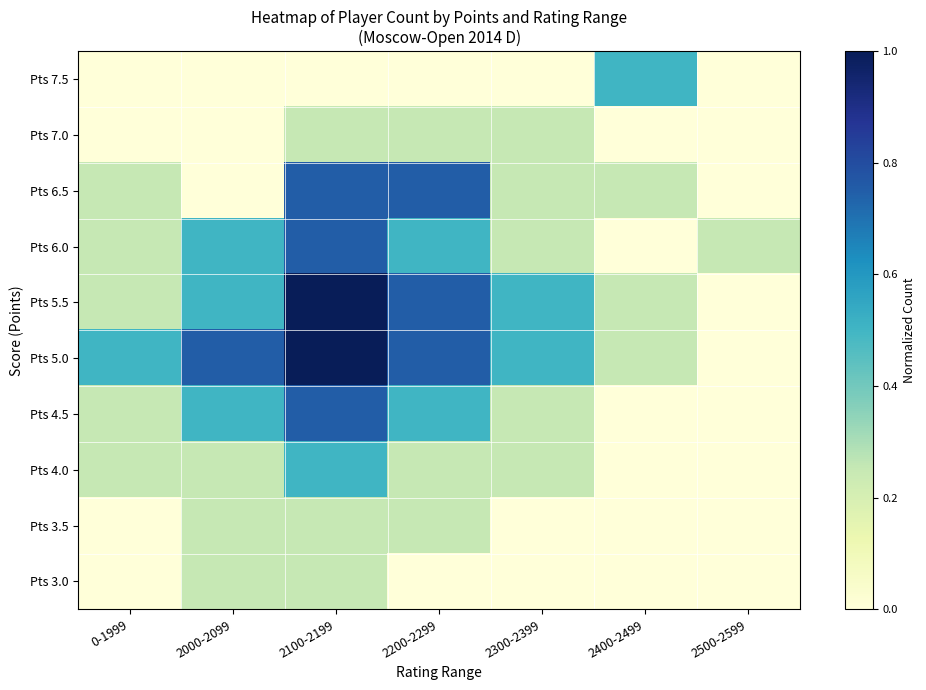

What is the spread (max minus min) of values at 2400-2499?

0.5